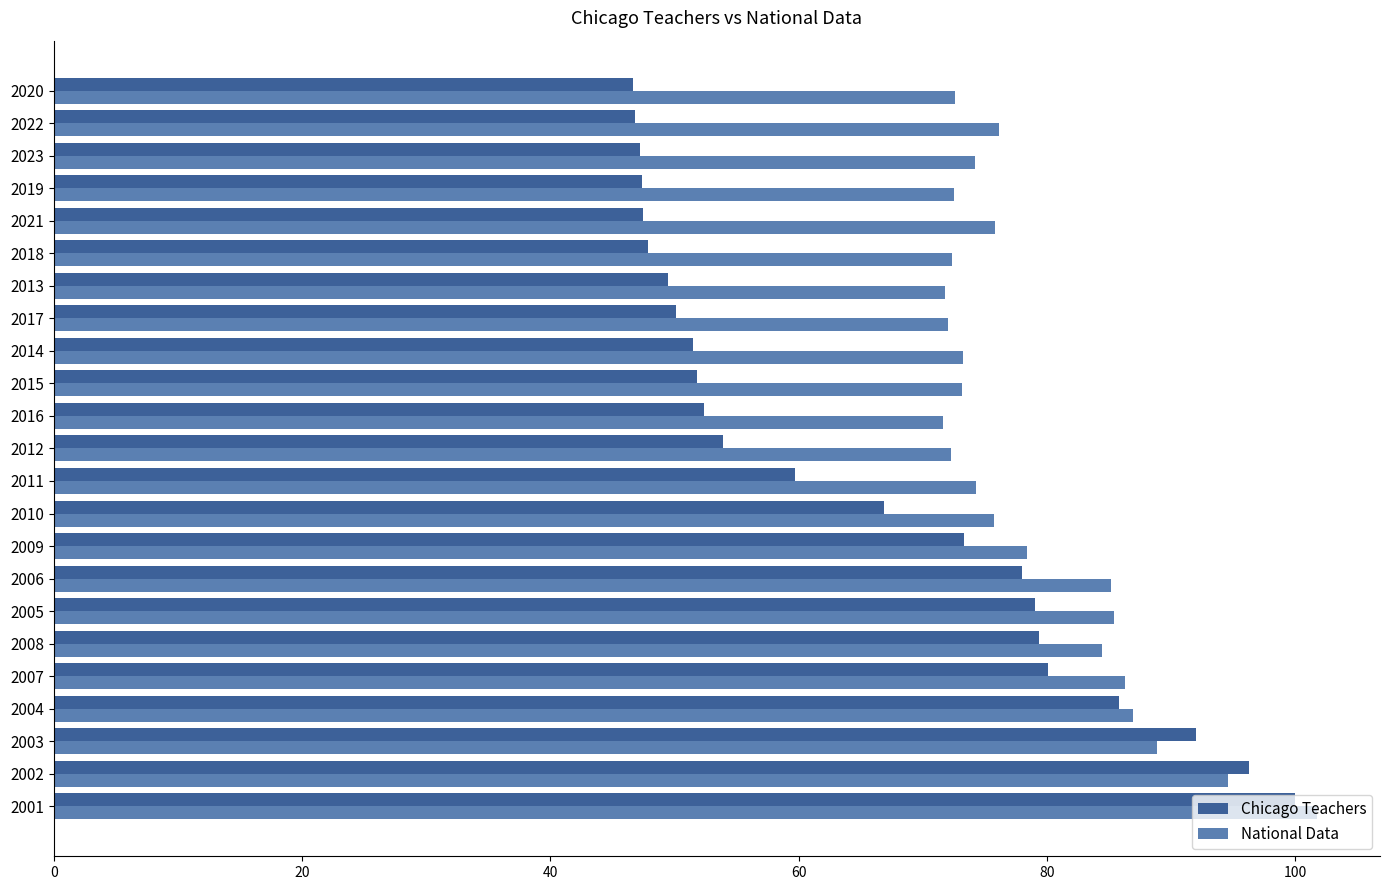

Which label corresponds to the largest value in the chart?

2001